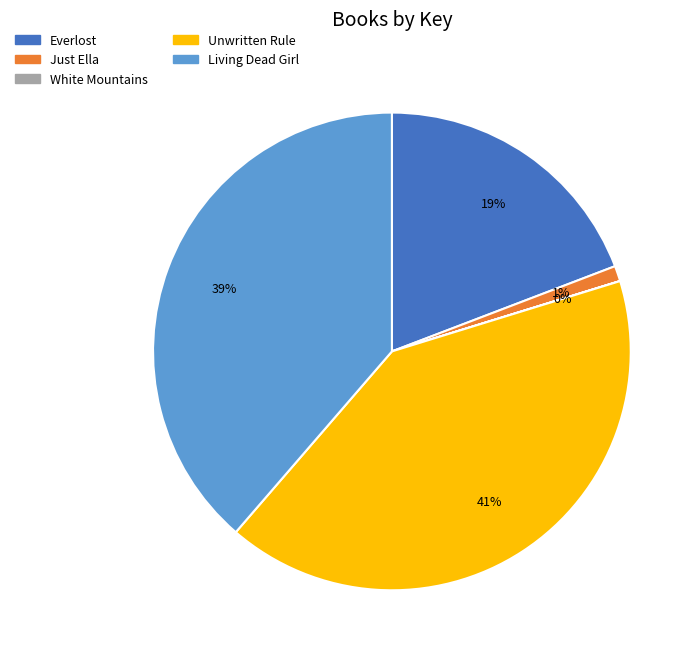

Which slice is the largest?

Unwritten Rule